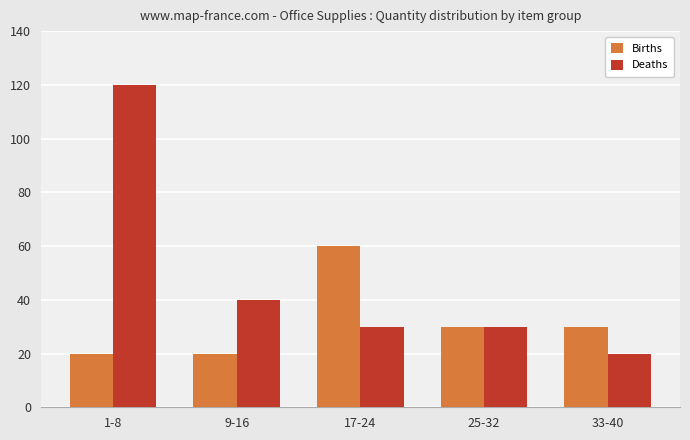

What is the sum of the Births values at 33-40 and 17-24?

90